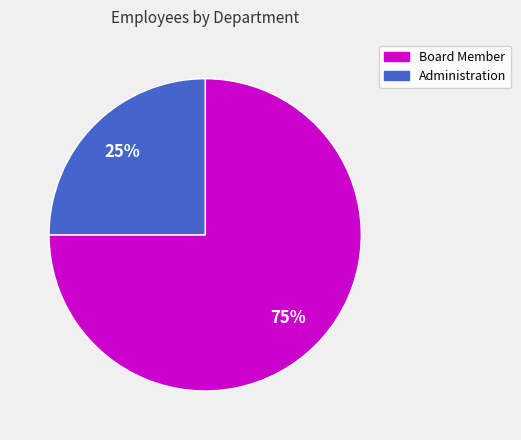

What is the largest slice in the pie chart?

Board Member